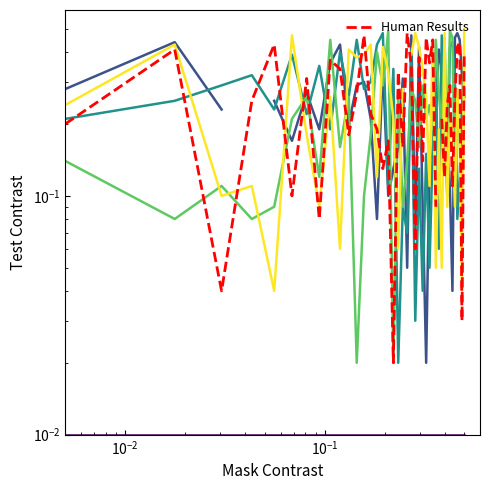

How many data points does each series have?

40